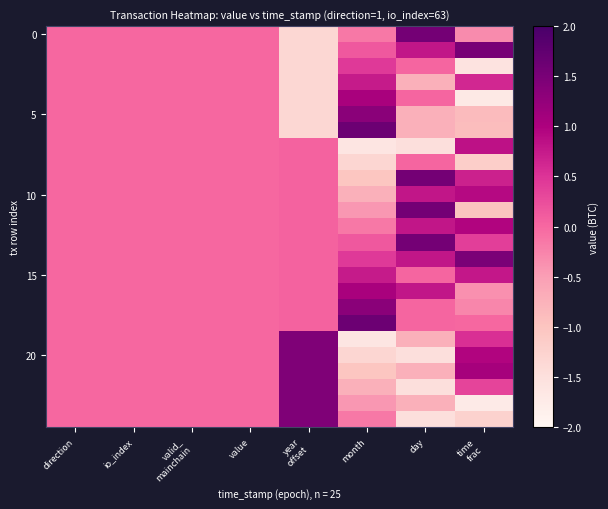

What is the maximum value shown in the chart?

1.6